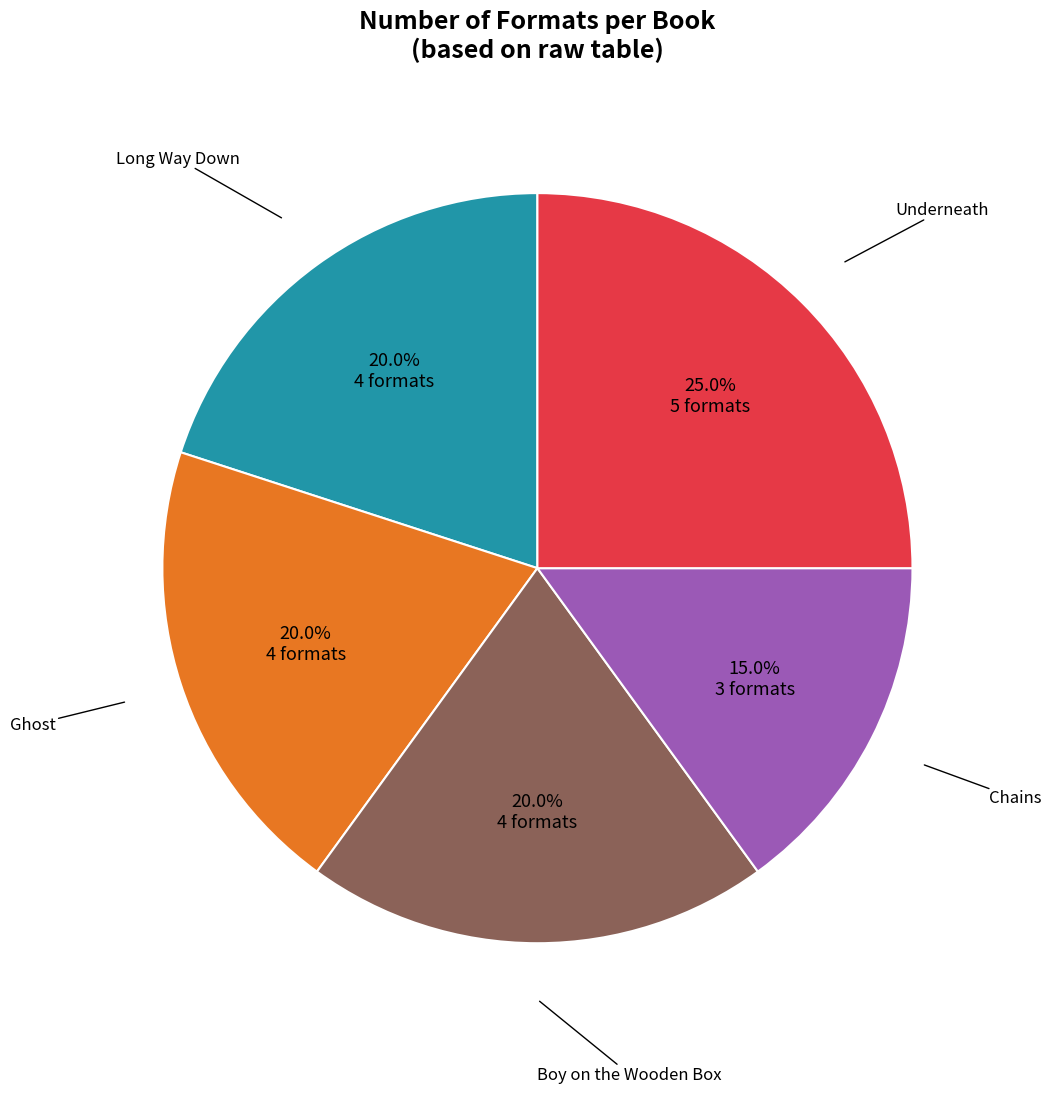

Count the number of slices in the pie.

5